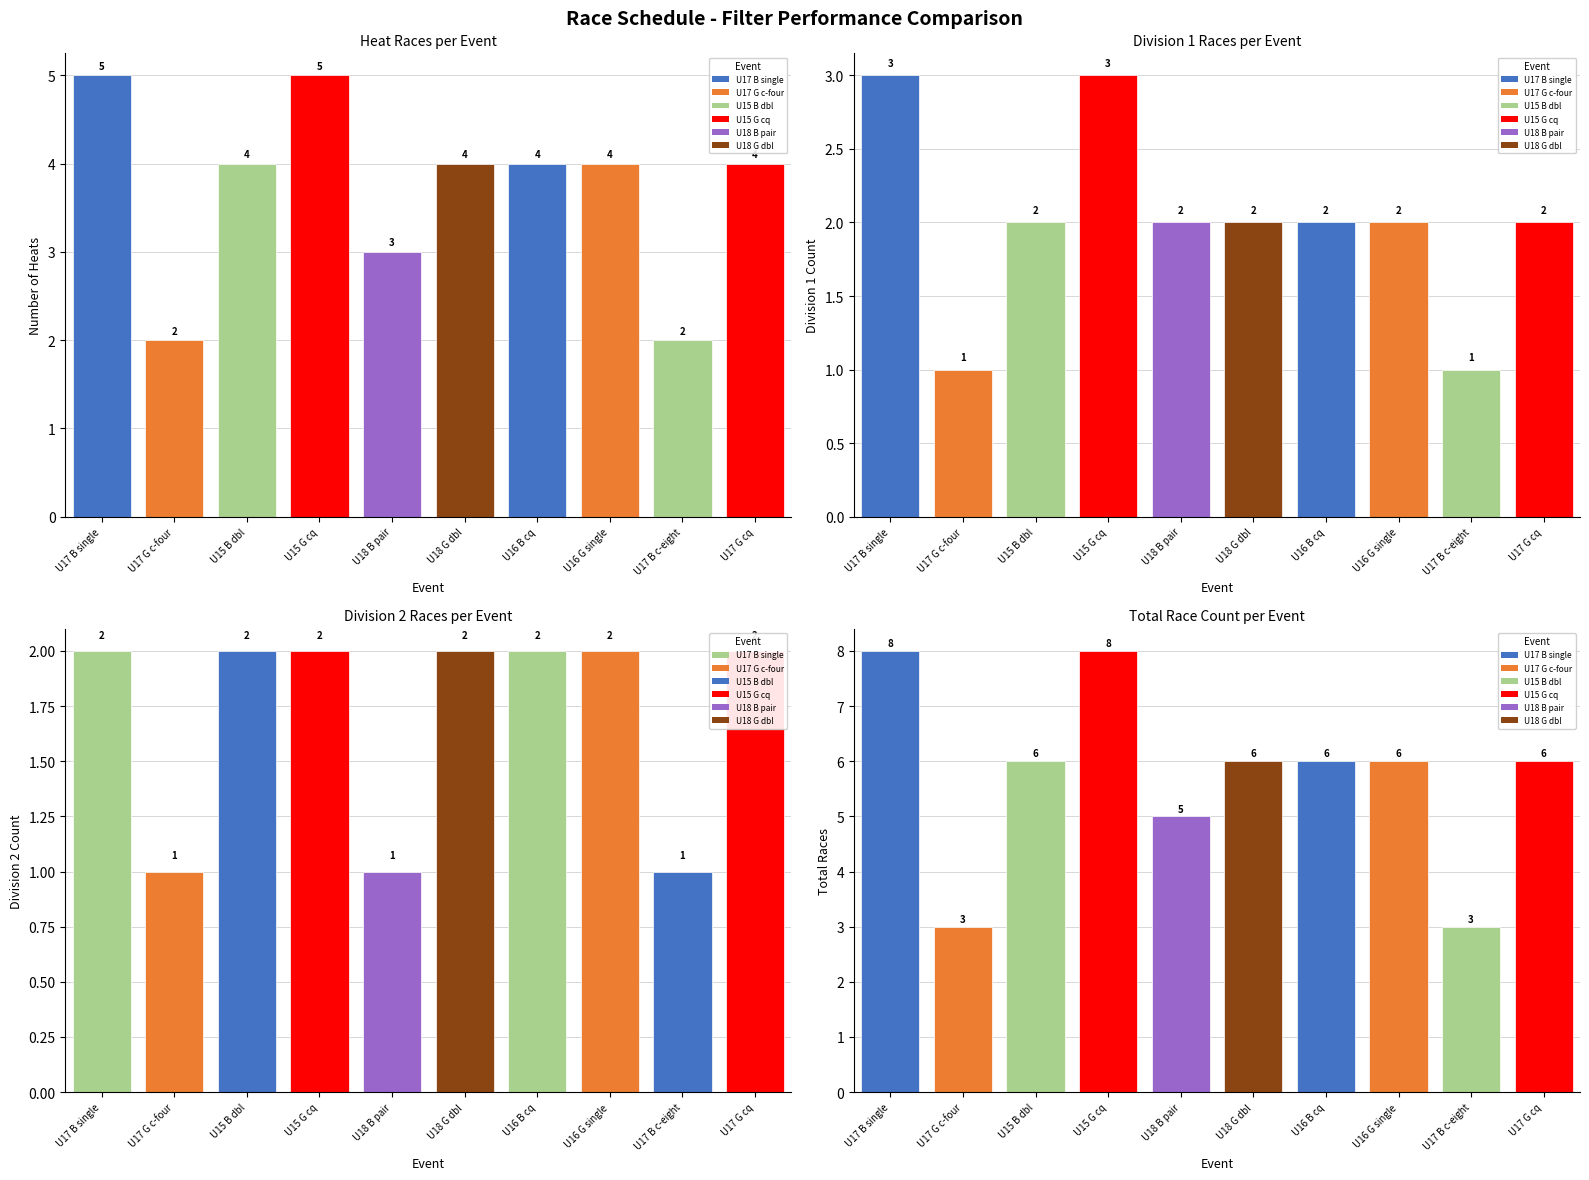

What is the difference between the second highest and minimum values in the div2_cnt series?

1